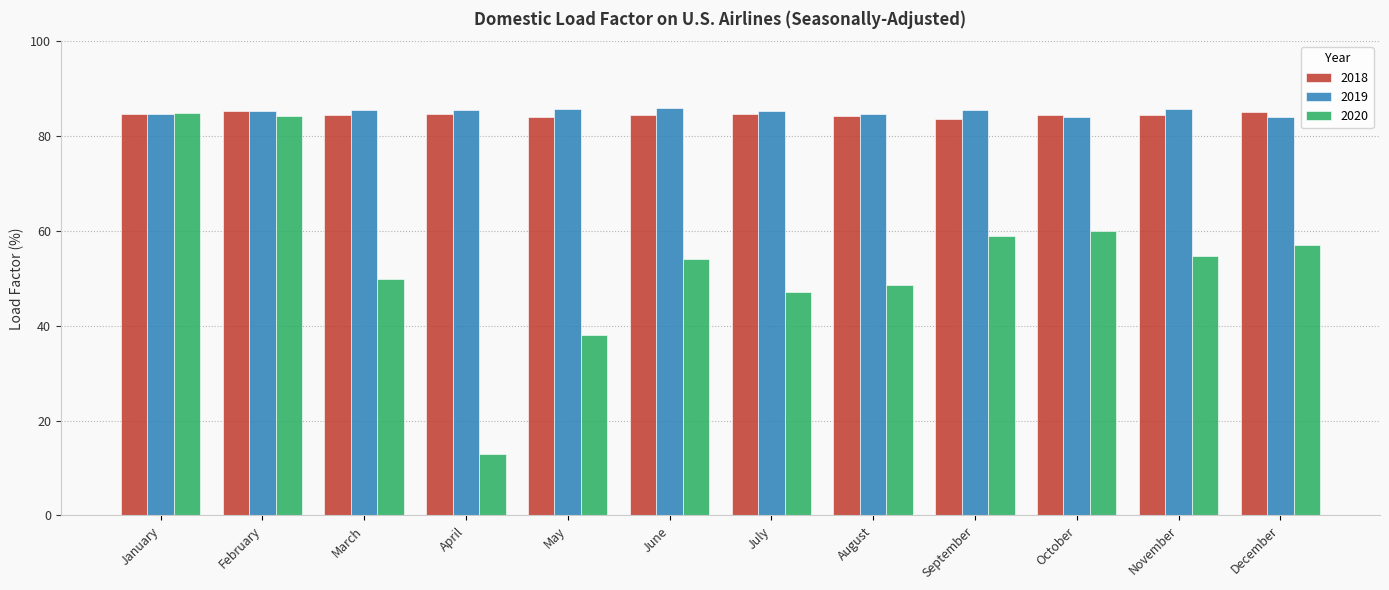

Which series has the largest range (max minus min)?

2020